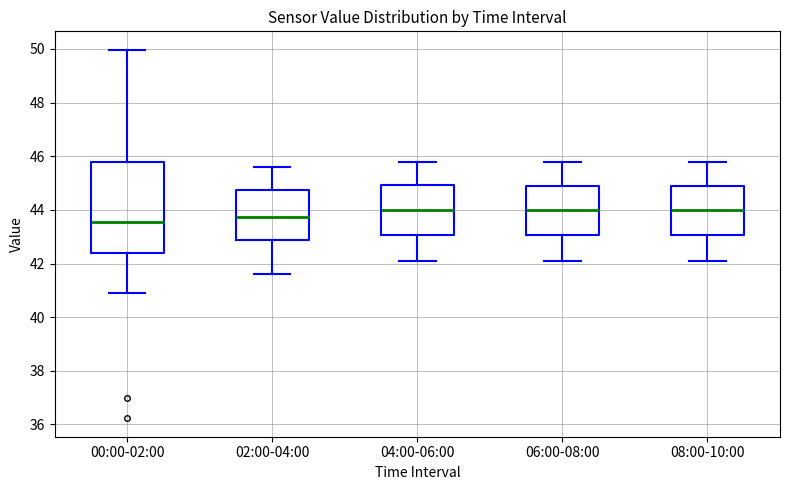

Where does the upper whisker of the box for 02:00-04:00 end on the y-axis? The values are not printed on the chart, so give them approximately, as read against the axis.

45.6